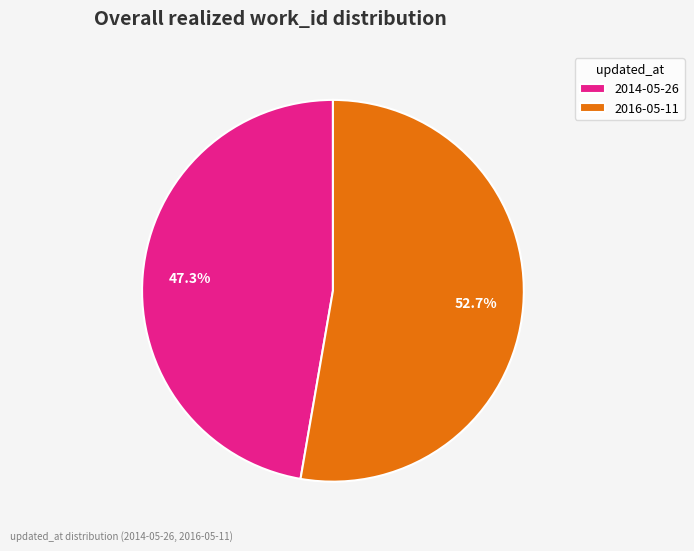

Which category has the biggest portion of the pie?

2016-05-11